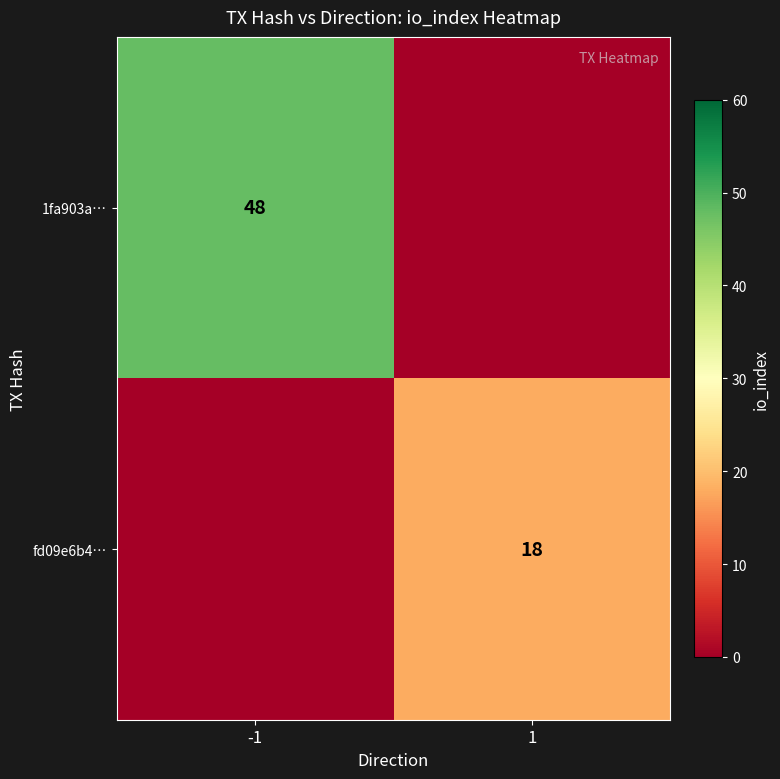

The value of fd09e6b4… at 1 is 25. True or false?

False